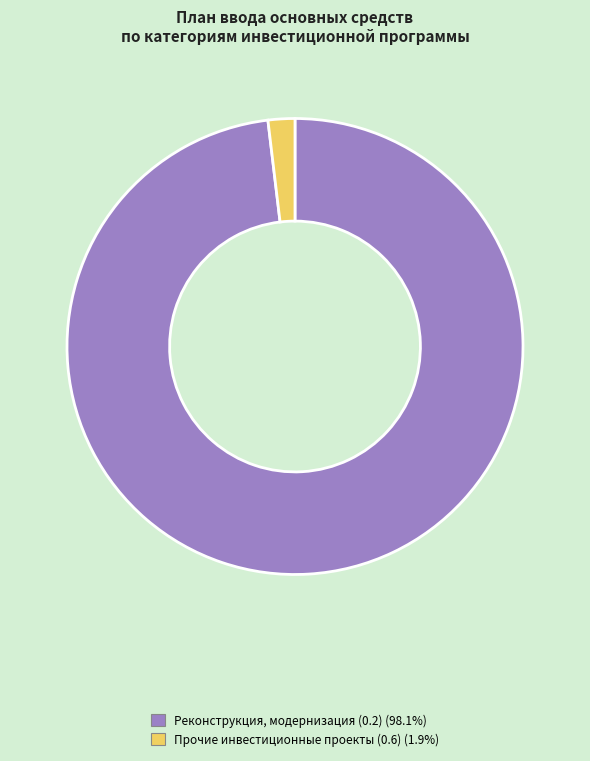

Is there a majority slice in this chart?

Yes